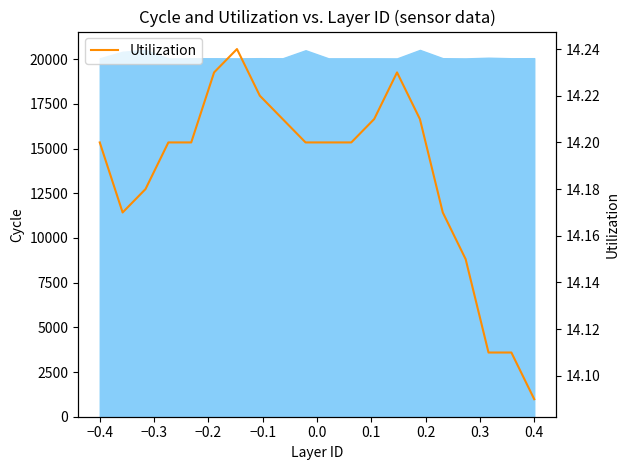

True or false: the data shows 9.8 at 0.1.

False